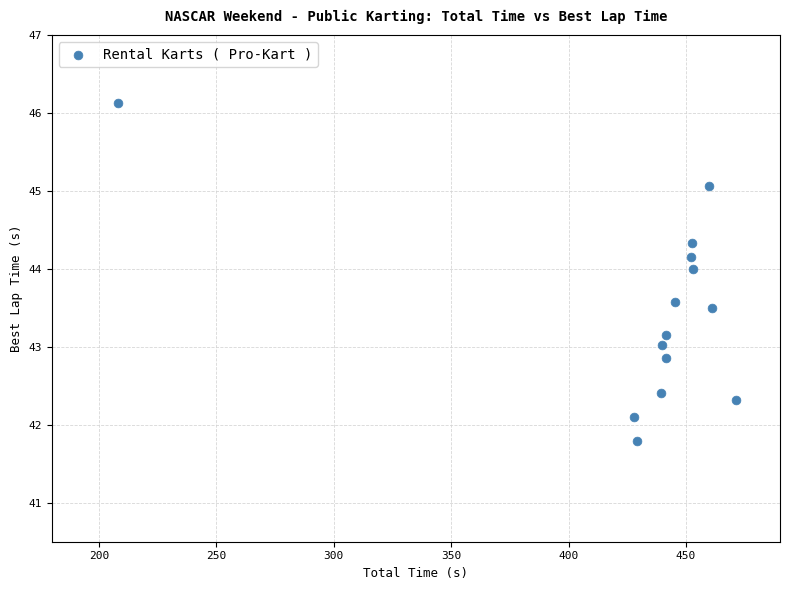

What is the range of Y values (max minus min)?

4.3